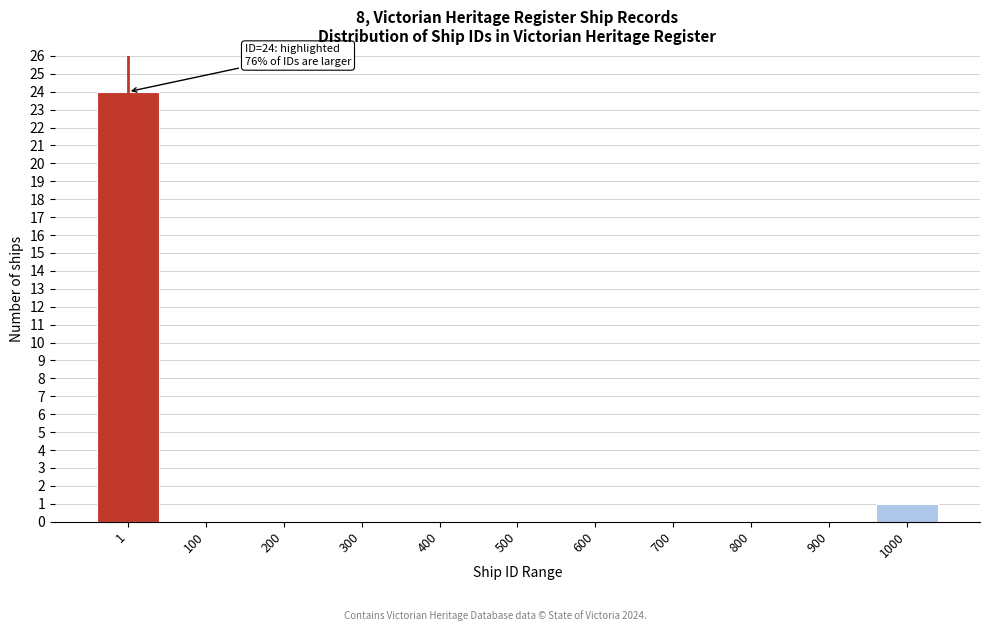

Reading left to right, extract all data points from this chart.

1=24	100=0	200=0	300=0	400=0	500=0	600=0	700=0	800=0	900=0	1000=1